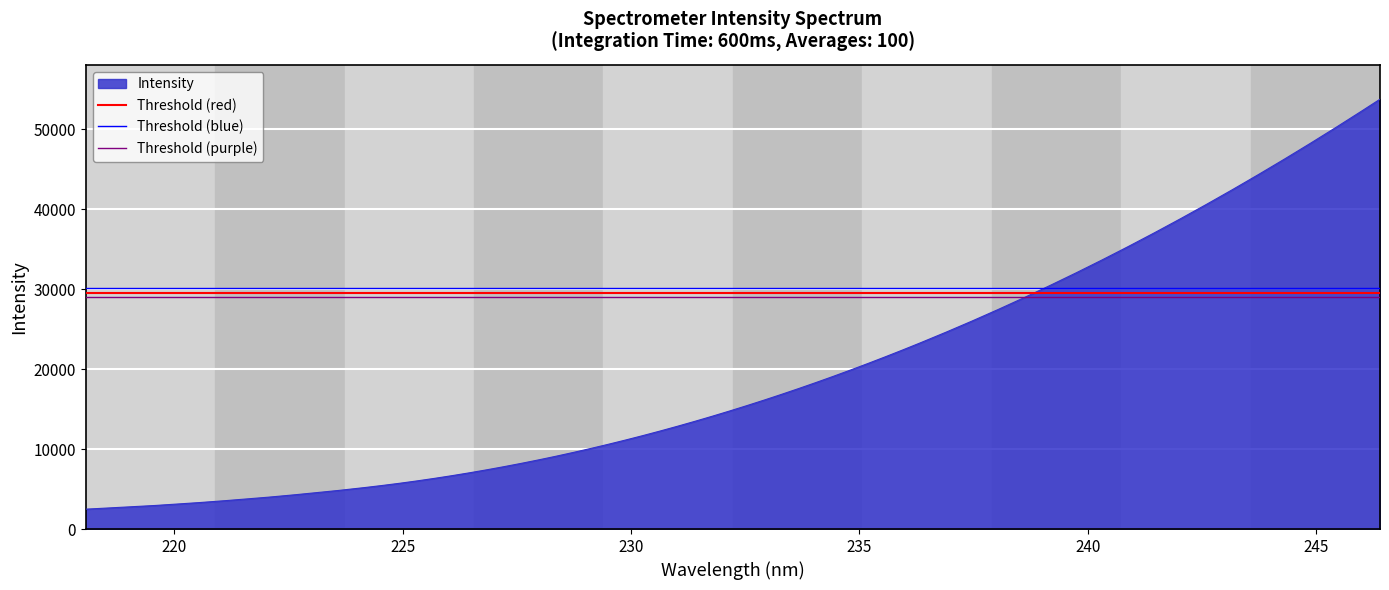

What is the highest value of the Threshold (blue) series?

30150.9